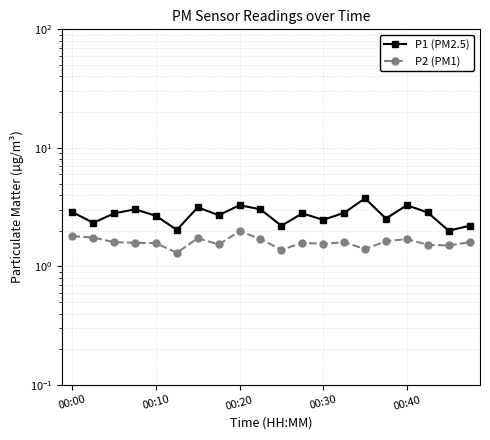

Does the chart display data point markers on the line(s)?

Yes